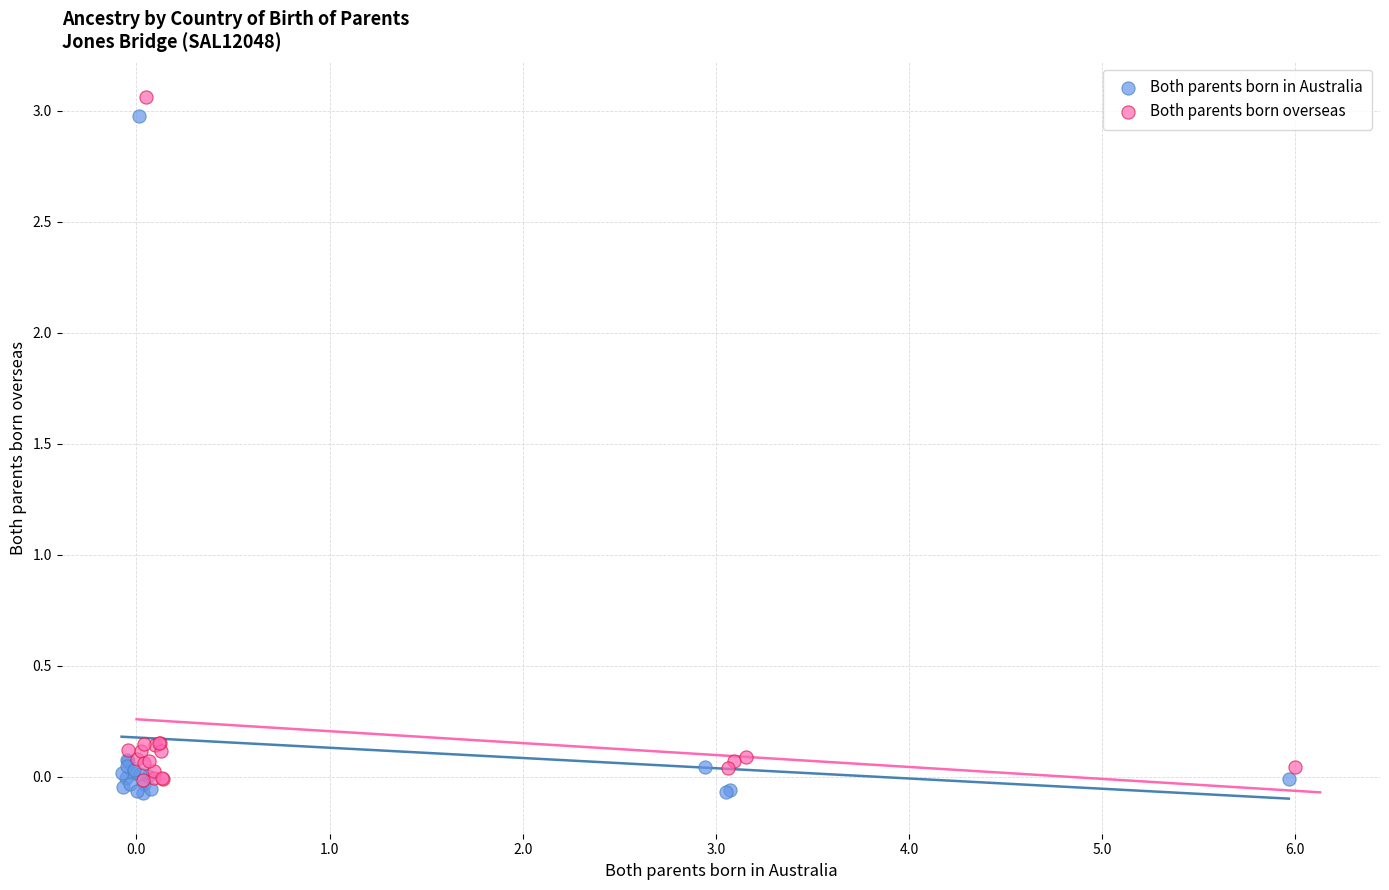

Which series has the widest spread of Y values?

Both parents born overseas